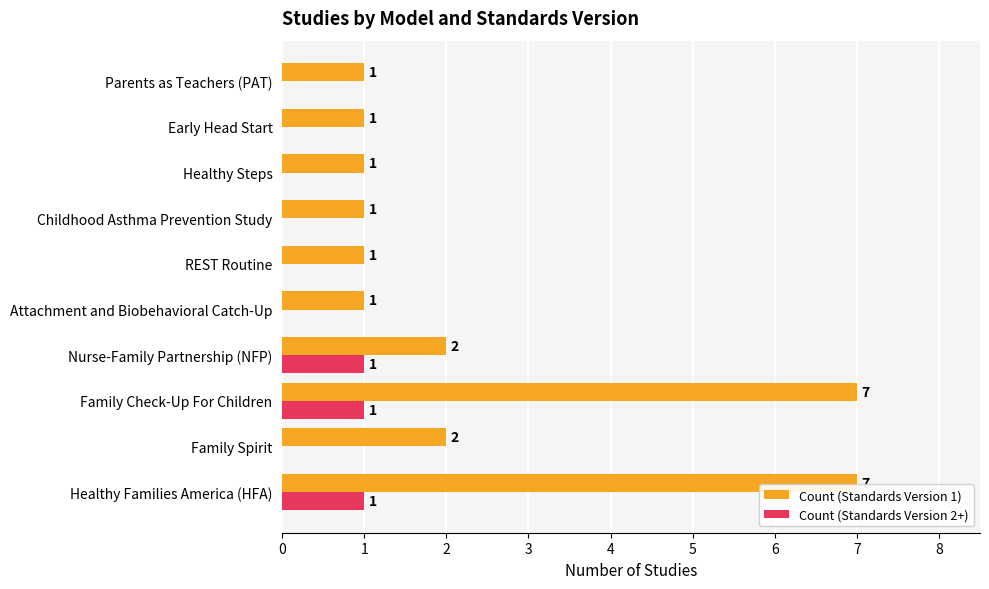

What is the highest value of the Count (Standards Version 1) series?

7